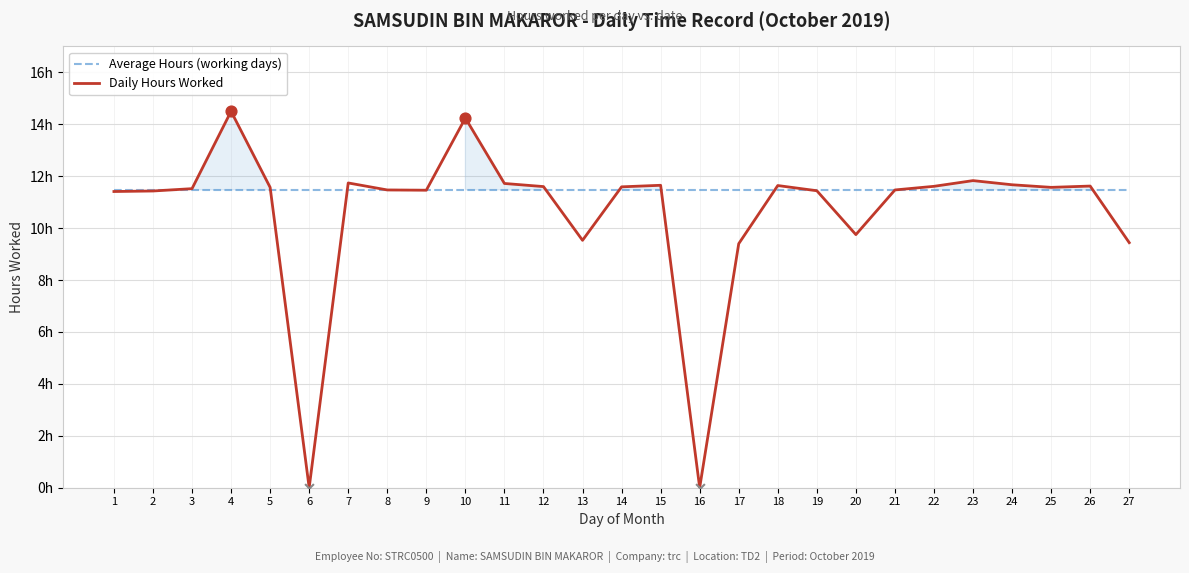

Which series contains the lowest Y value?

Daily Hours Worked